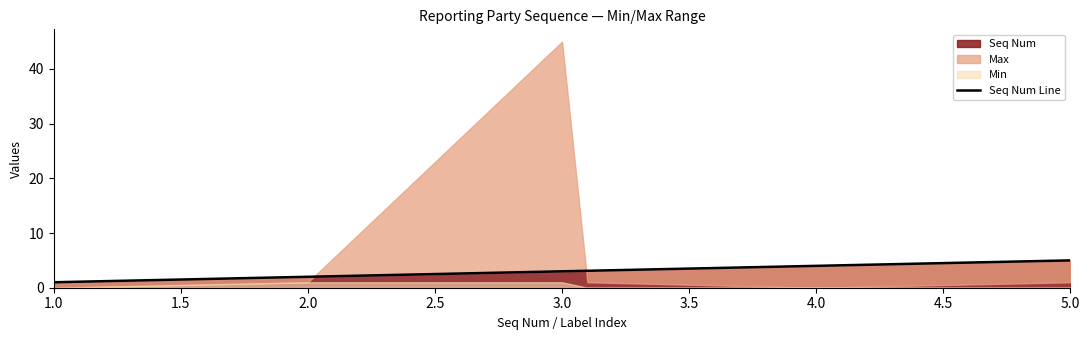

At which label does Seq Num reach its peak?

5.0